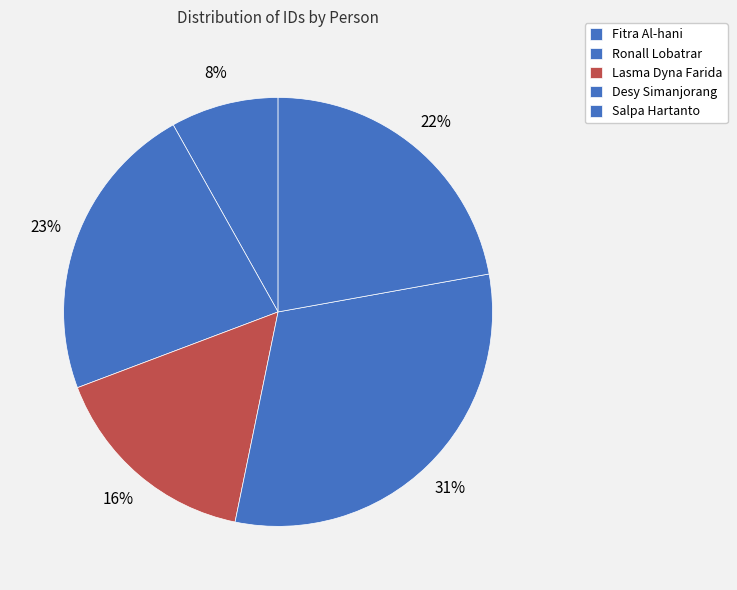

Is the sum of Fitra Al-hani and Ronall Lobatrar greater than half?

No